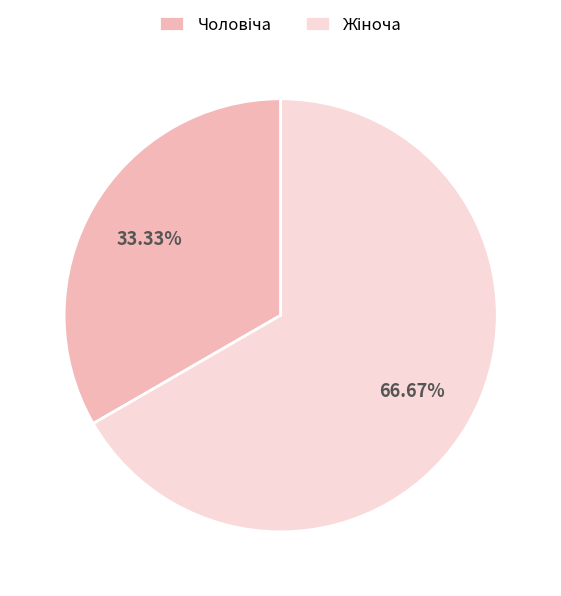

Does any single category account for the majority?

Yes